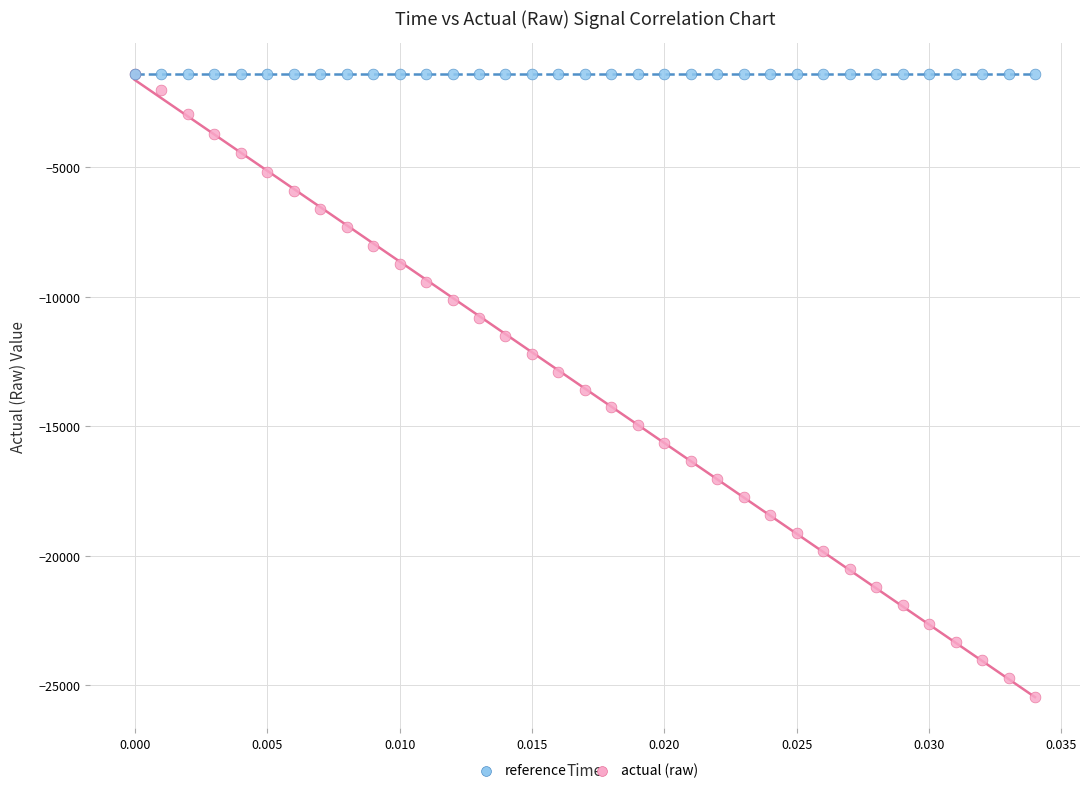

What are all the series names shown in the legend?

reference, actual (raw)